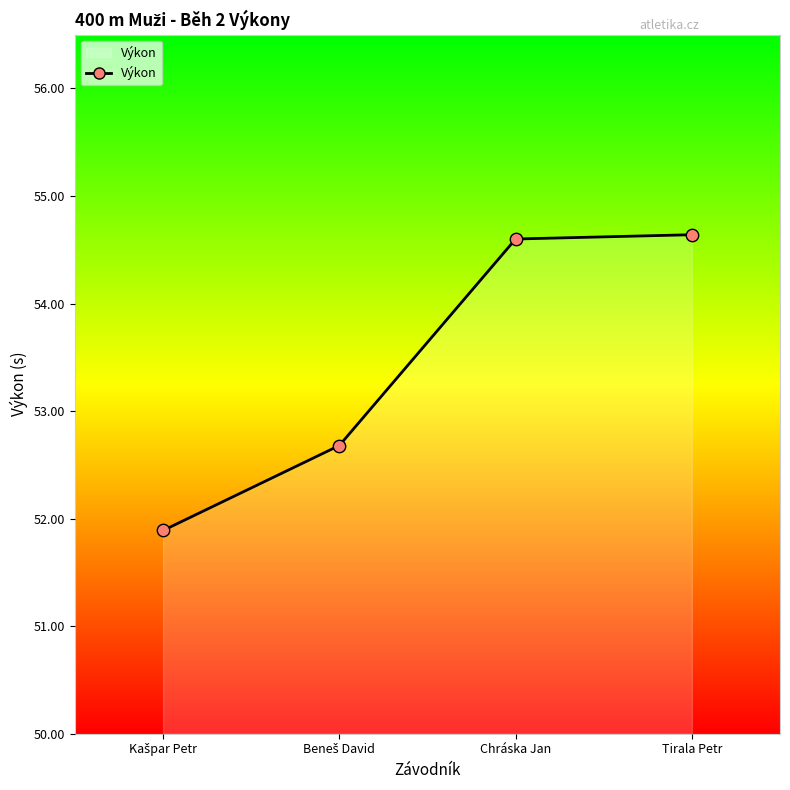

The value at Chráska Jan is 90.0. True or false?

False